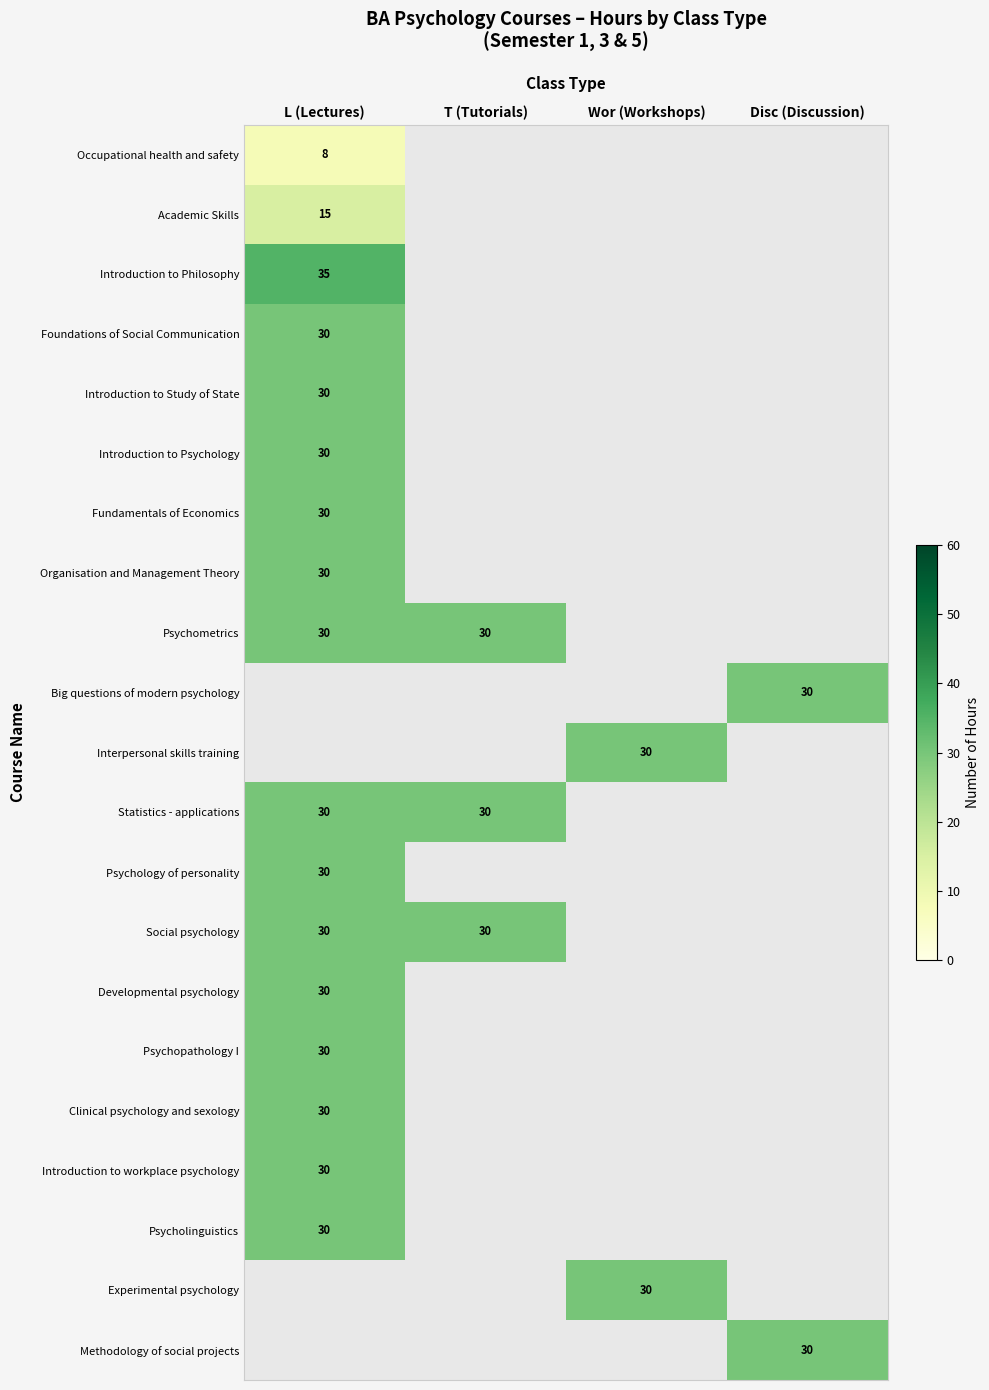

True or false: Psychopathology I has a value of 30 at L (Lectures).

True